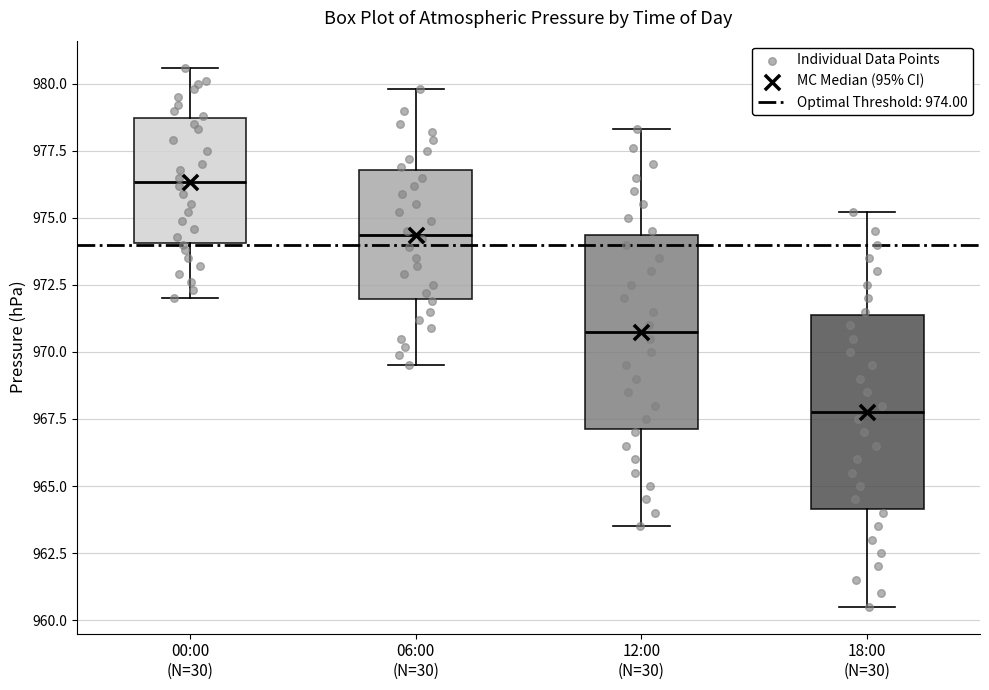

Where does the median line of the box for 00:00 (N=30) sit on the y-axis? The values are not printed on the chart, so give them approximately, as read against the axis.

976.5